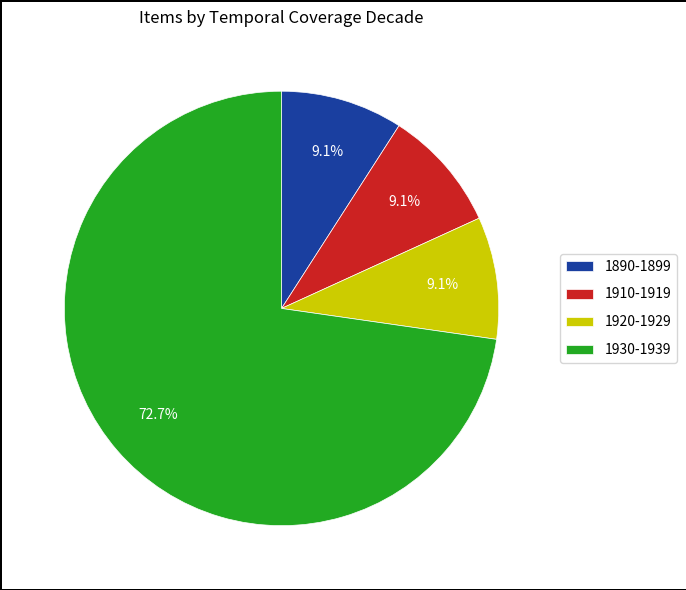

Combined, do 1930-1939 and 1920-1929 account for over 50%?

Yes